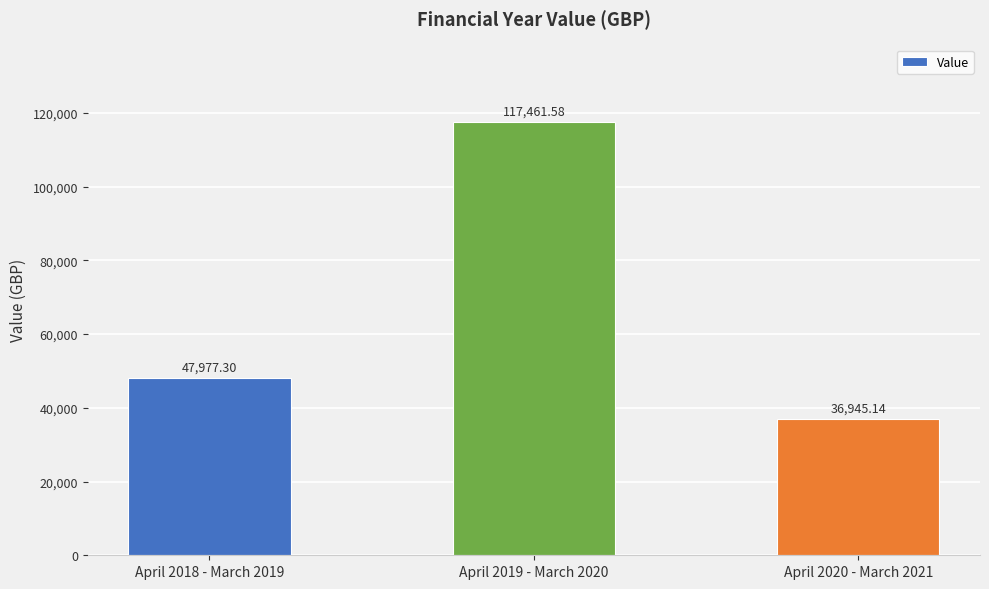

Approximately how many times larger is the value at April 2019 - March 2020 compared to April 2020 - March 2021?

3.2